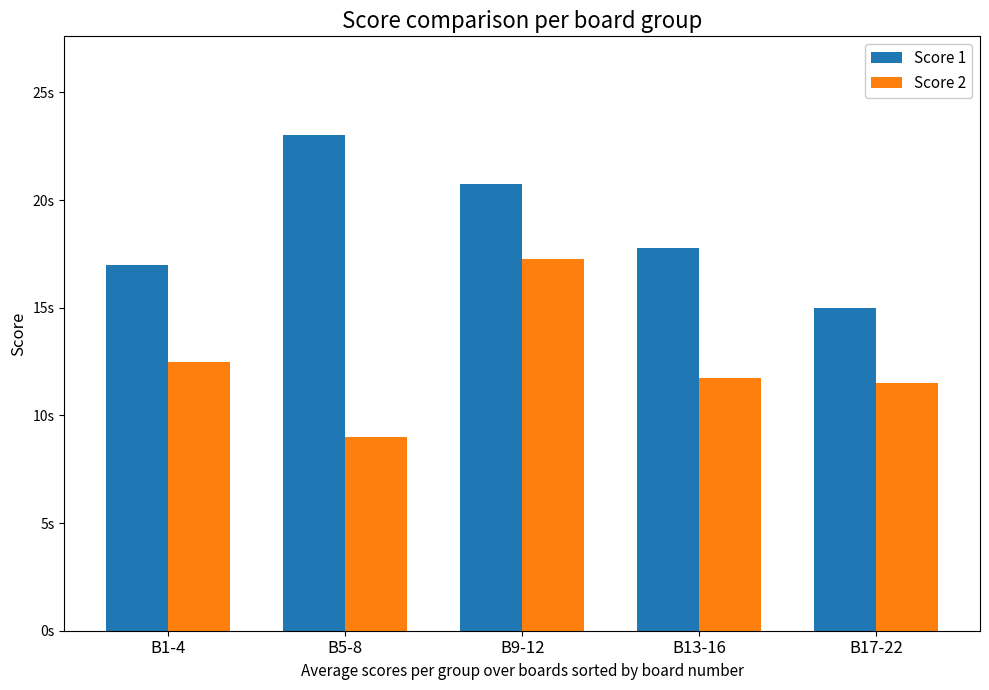

What are all the series names shown in the legend?

Score 1, Score 2